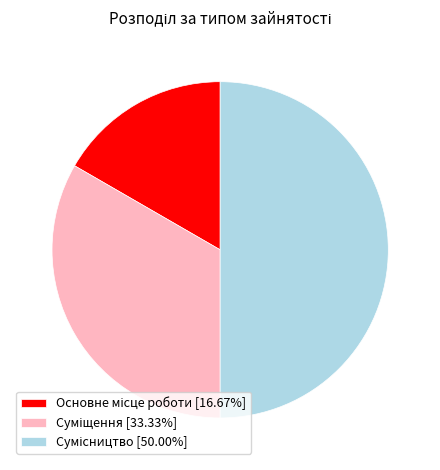

Combined, what portion of the pie is Суміщення and Основне місце роботи?

50.0%